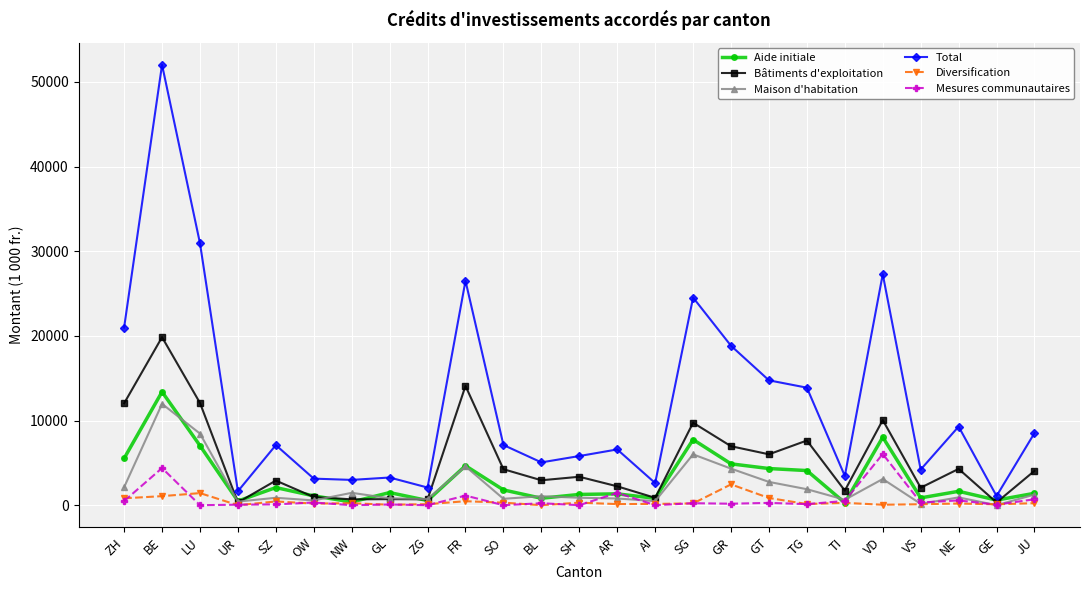

How many data points does each series have?

25